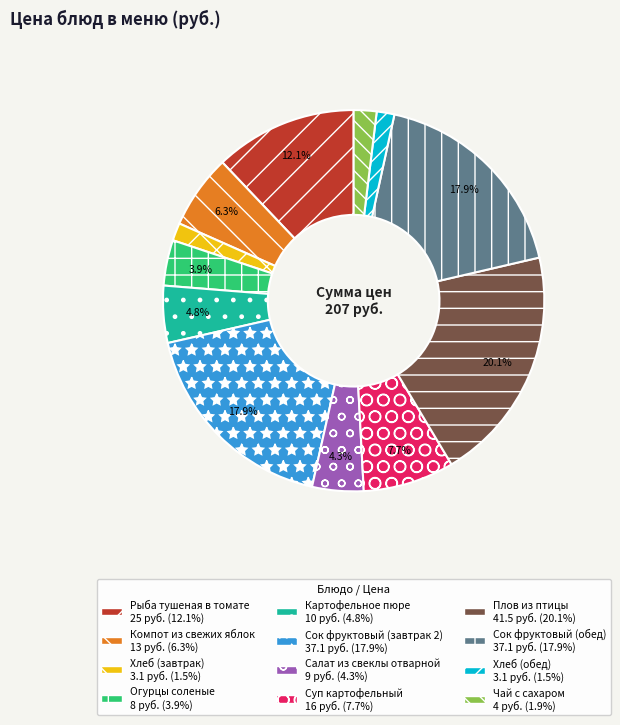

Approximately how many times larger is the value at Хлеб (завтрак) compared to Салат из свеклы отварной?

0.3